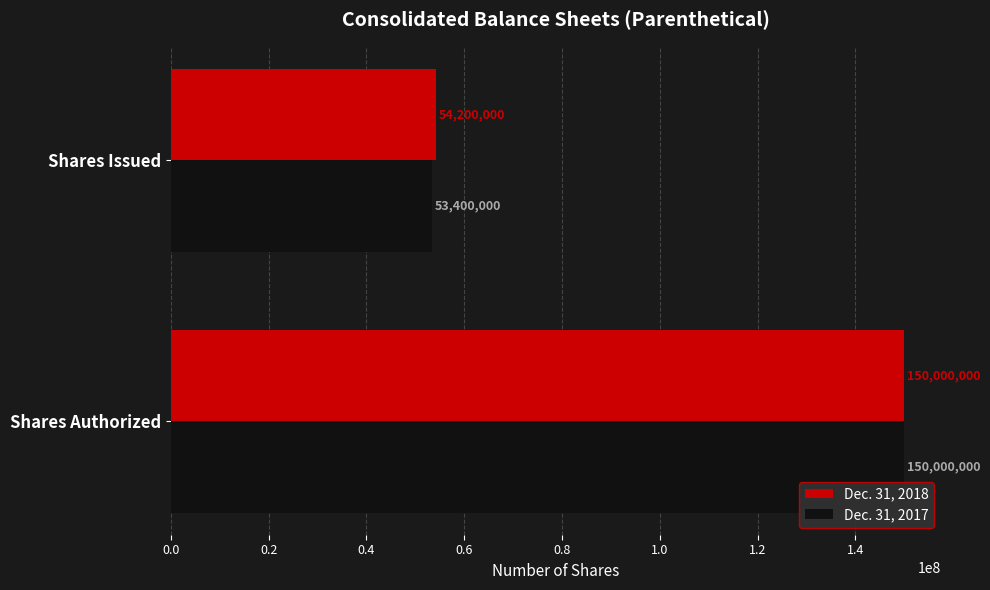

What is the sum of all Dec. 31, 2017 values?

203400000